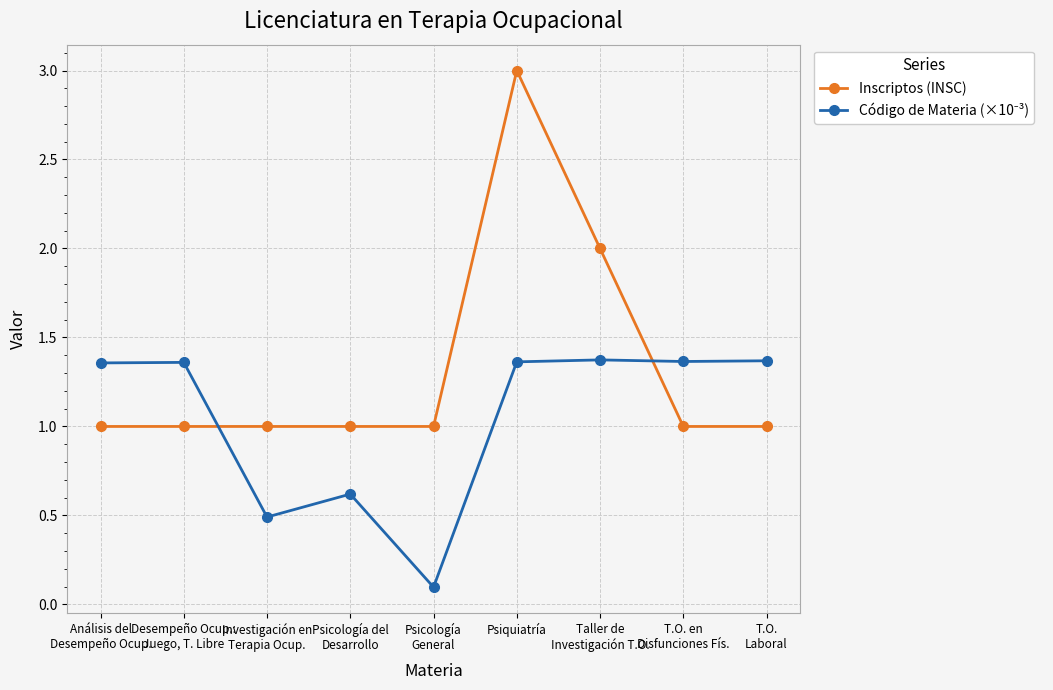

True or false: Inscriptos (INSC) has a value of 2.0 at Taller de
Investigación T.O..

True